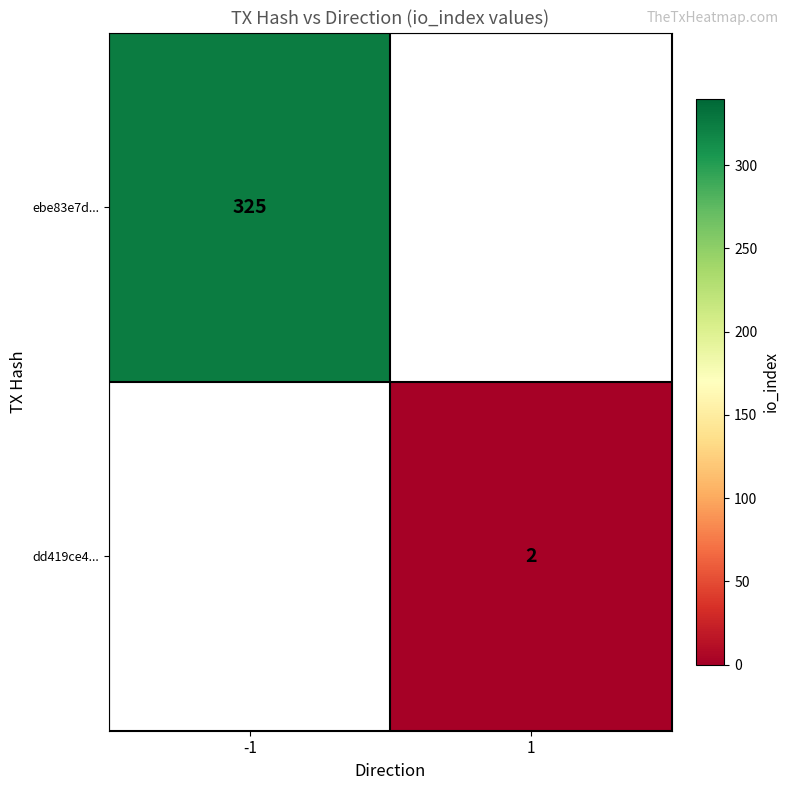

Which label corresponds to the largest value in the chart?

-1